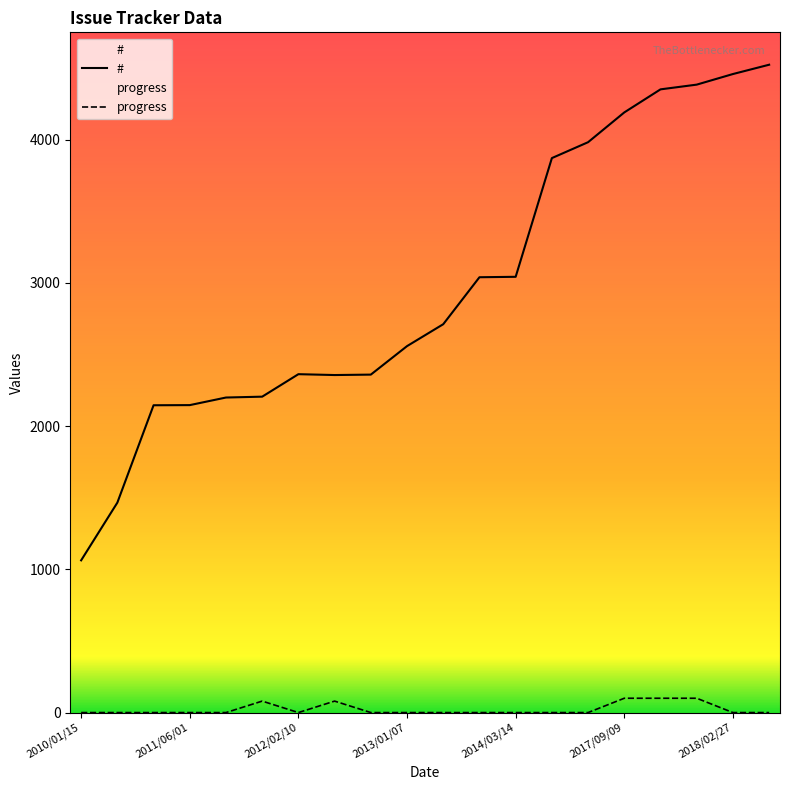

True or false: # and progress intersect in this chart.

False